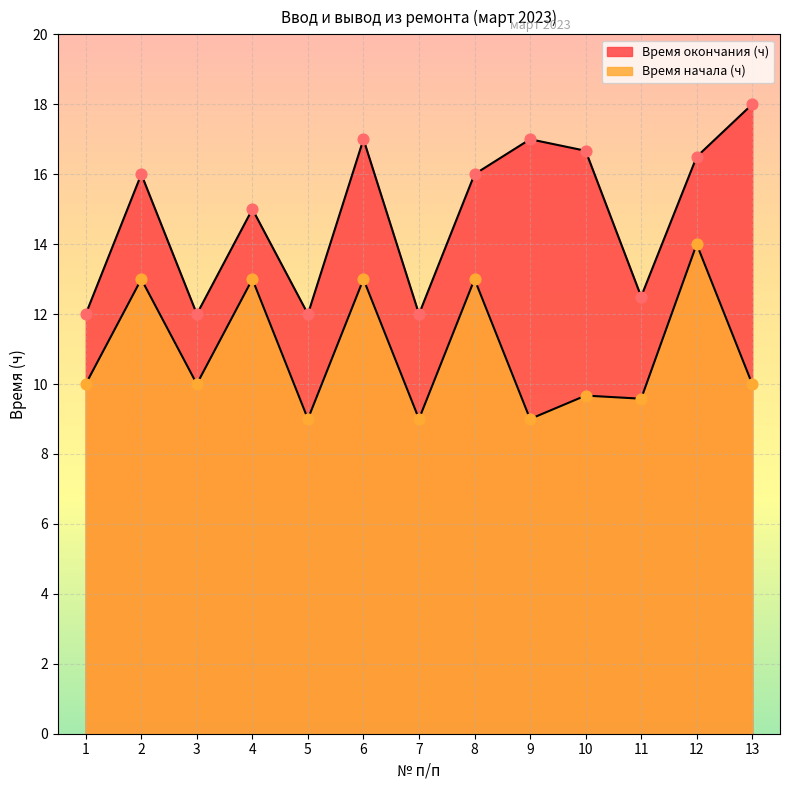

Which series has the largest total across all categories?

Время окончания (ч)